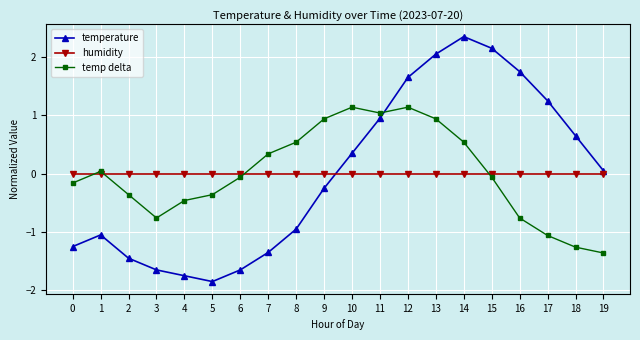

Rank the series by their maximum value, from lowest to highest.

humidity, temp delta, temperature